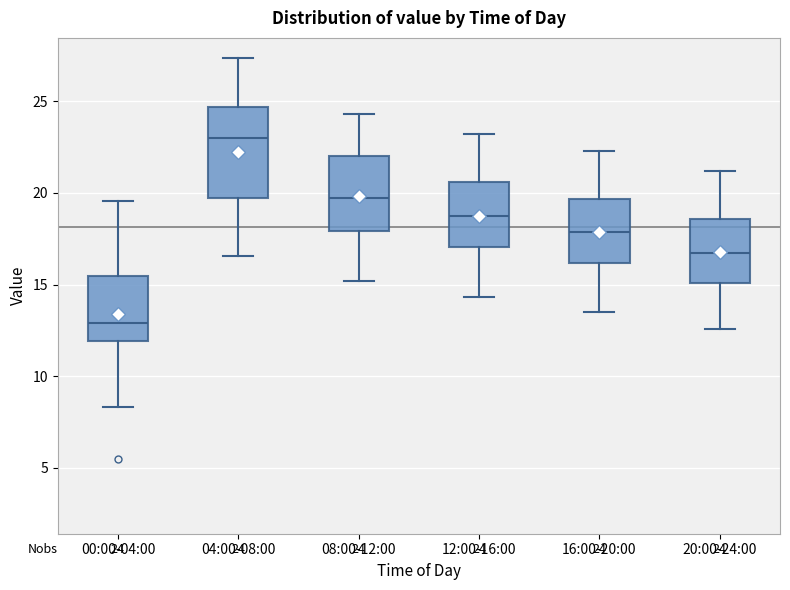

Which box is the tallest, from its lower edge to its upper edge?

04:00-08:00